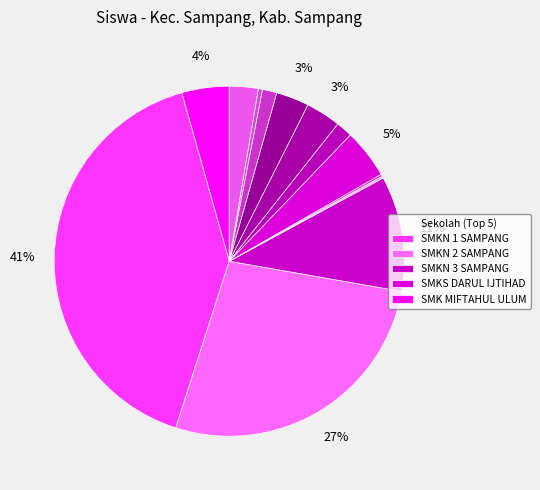

How many segments does this pie chart have?

13